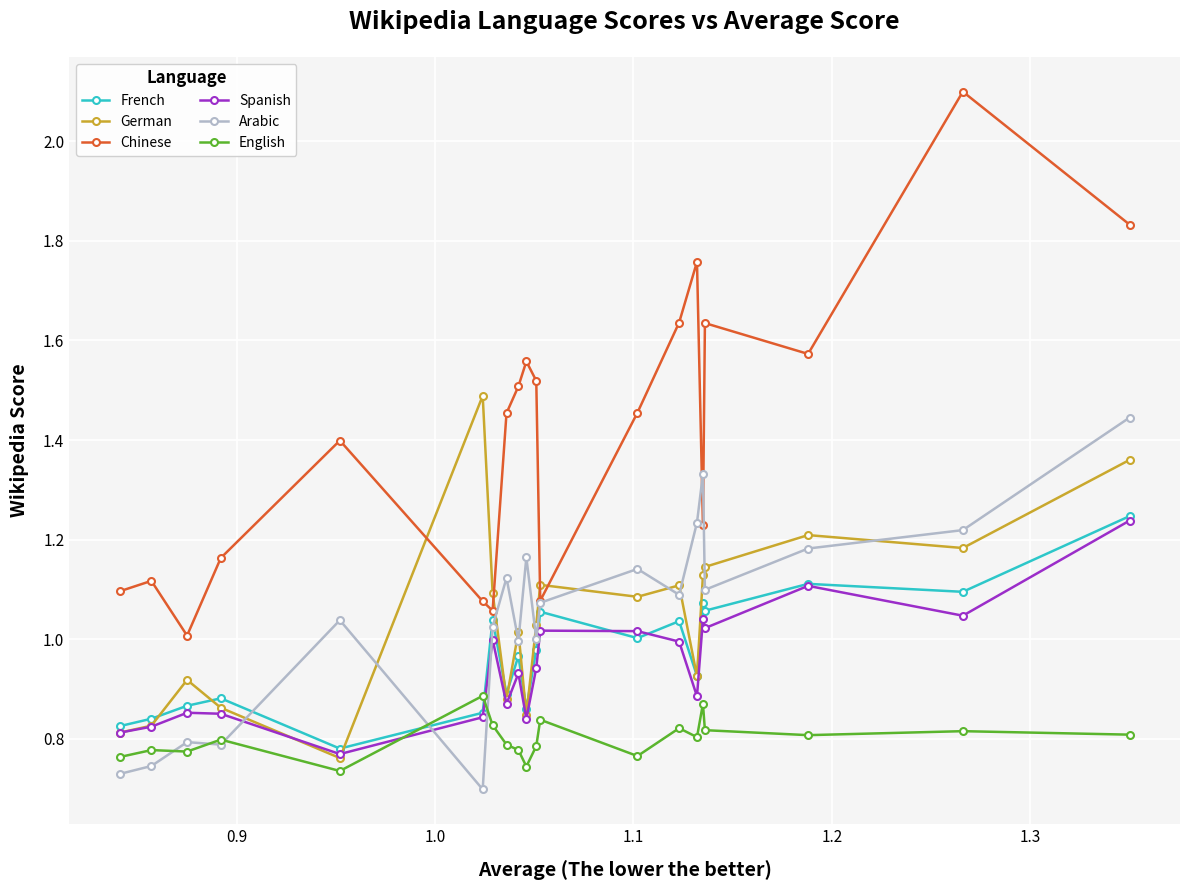

True or false: German has more than 1 points higher than both neighbors.

True